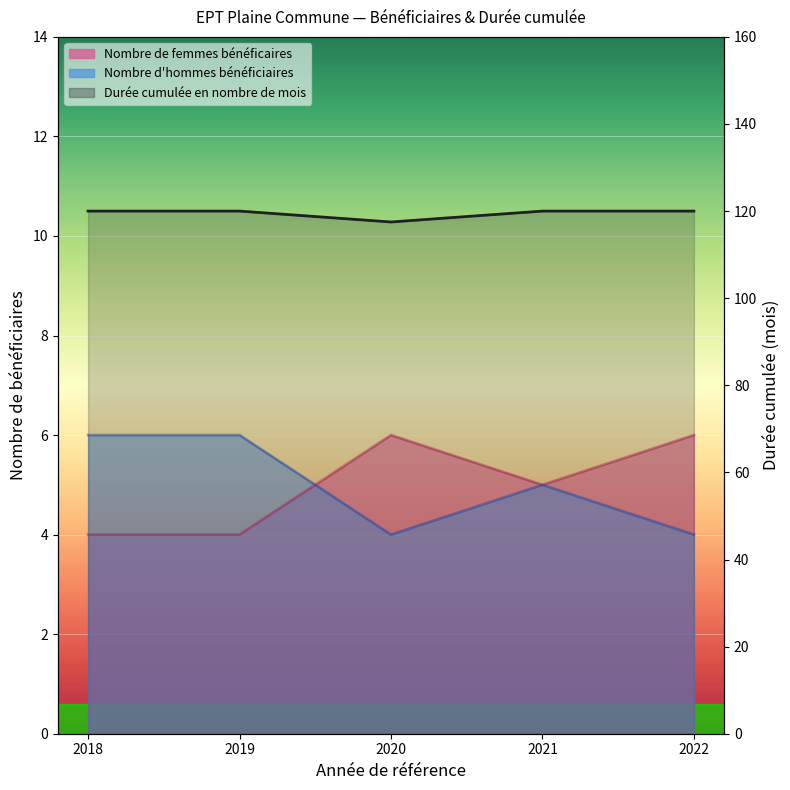

What is the maximum value for Nombre de femmes bénéficaires?

6.0